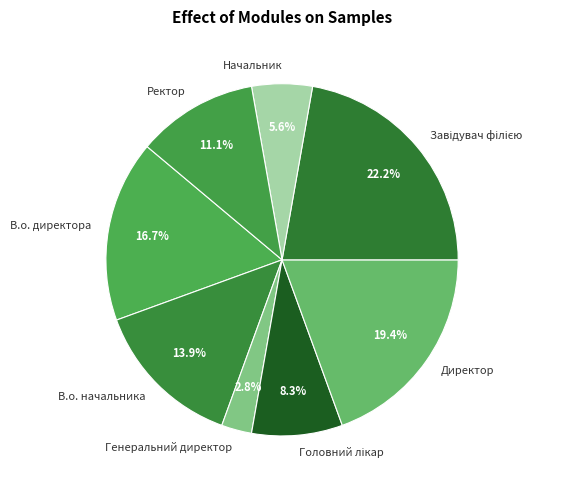

Is it true that Ректор is 22% of the pie?

False